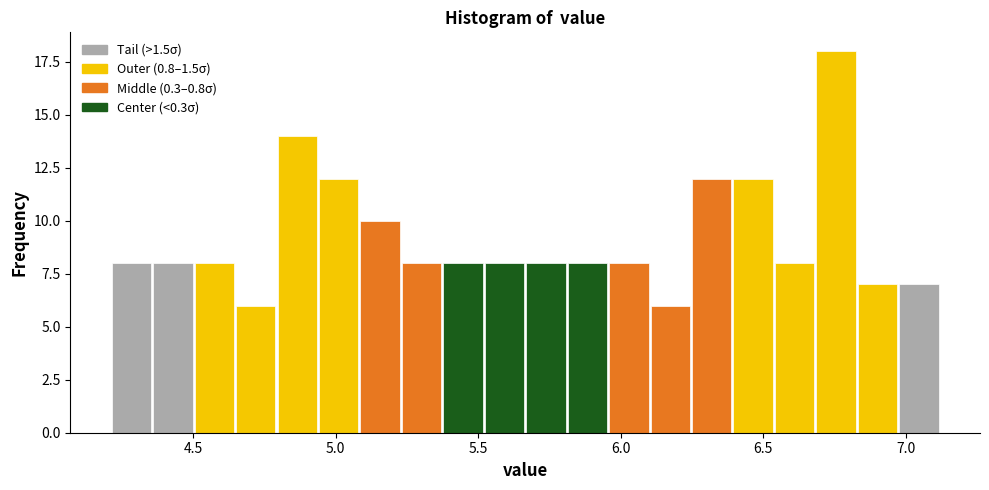

Around what value on the x-axis is the tallest bar? Give the approximate position of its centre, as read against the axis.

6.75